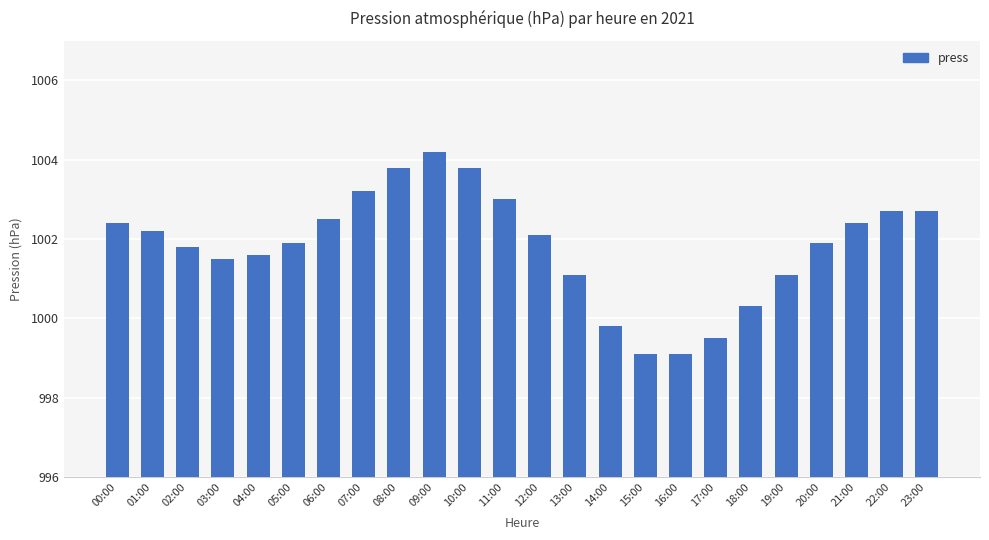

What is the sum of the values at 13:00 and 17:00?

2000.6